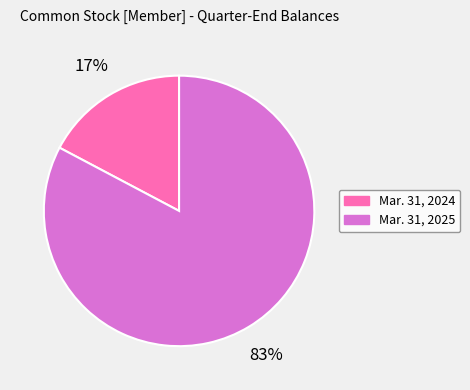

Does Mar. 31, 2024 represent more than half of the total?

No